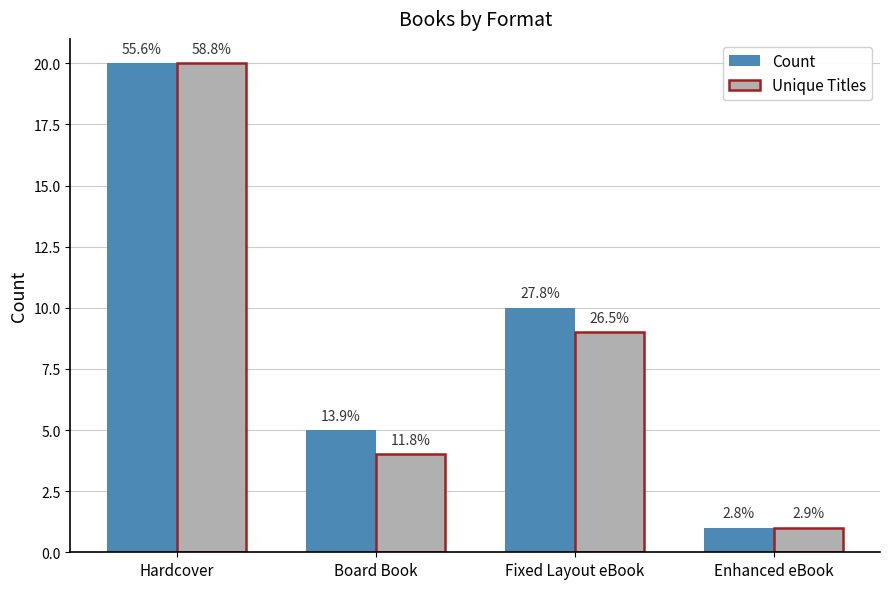

List the series in order of their peak value, highest first.

Count, Unique Titles